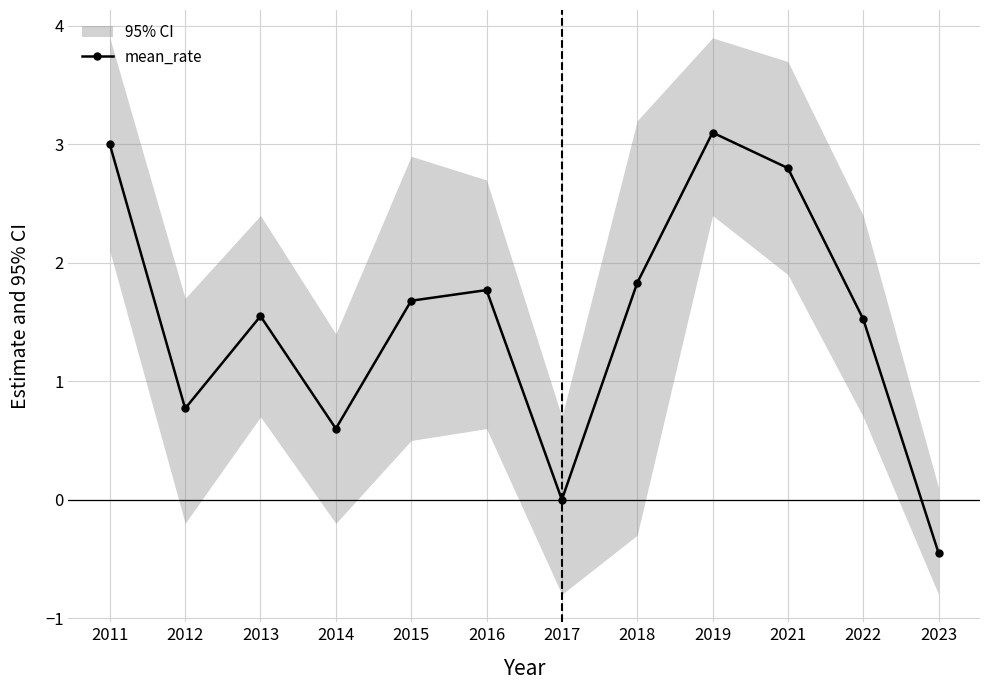

Reading right to left, transcribe all the data shown in this chart.

-0.5	1.5	2.8	3.1	1.8	0.0	1.8	1.7	0.6	1.5	0.8	3.0